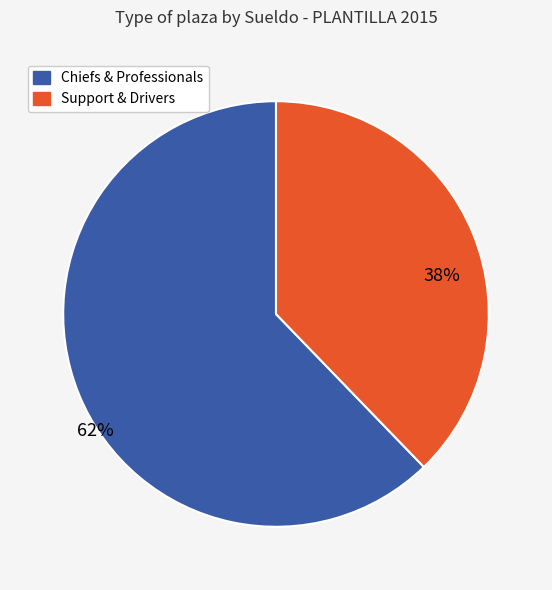

Is there a majority slice in this chart?

Yes